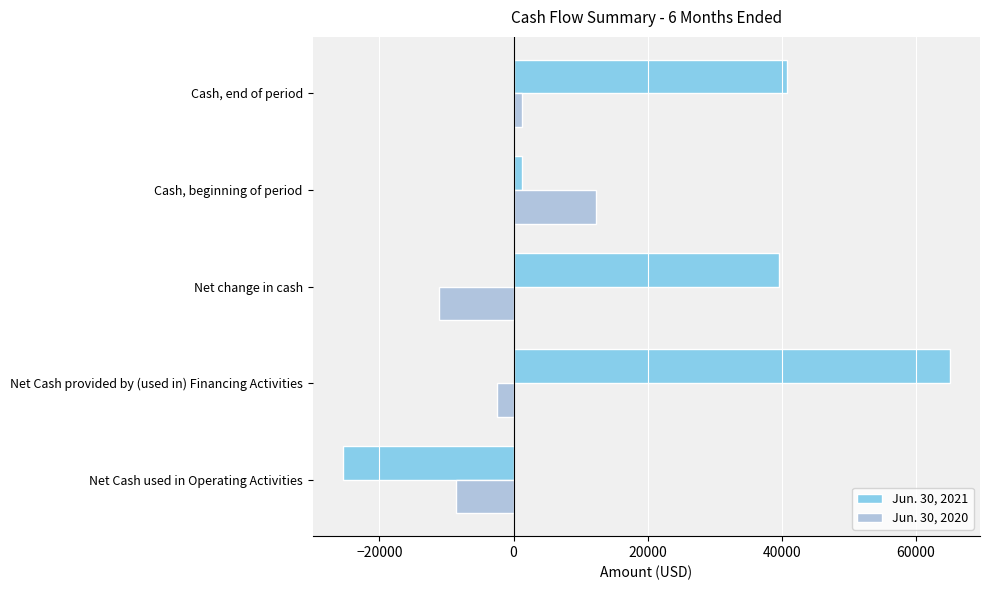

Which series has the widest spread of values?

Jun. 30, 2021